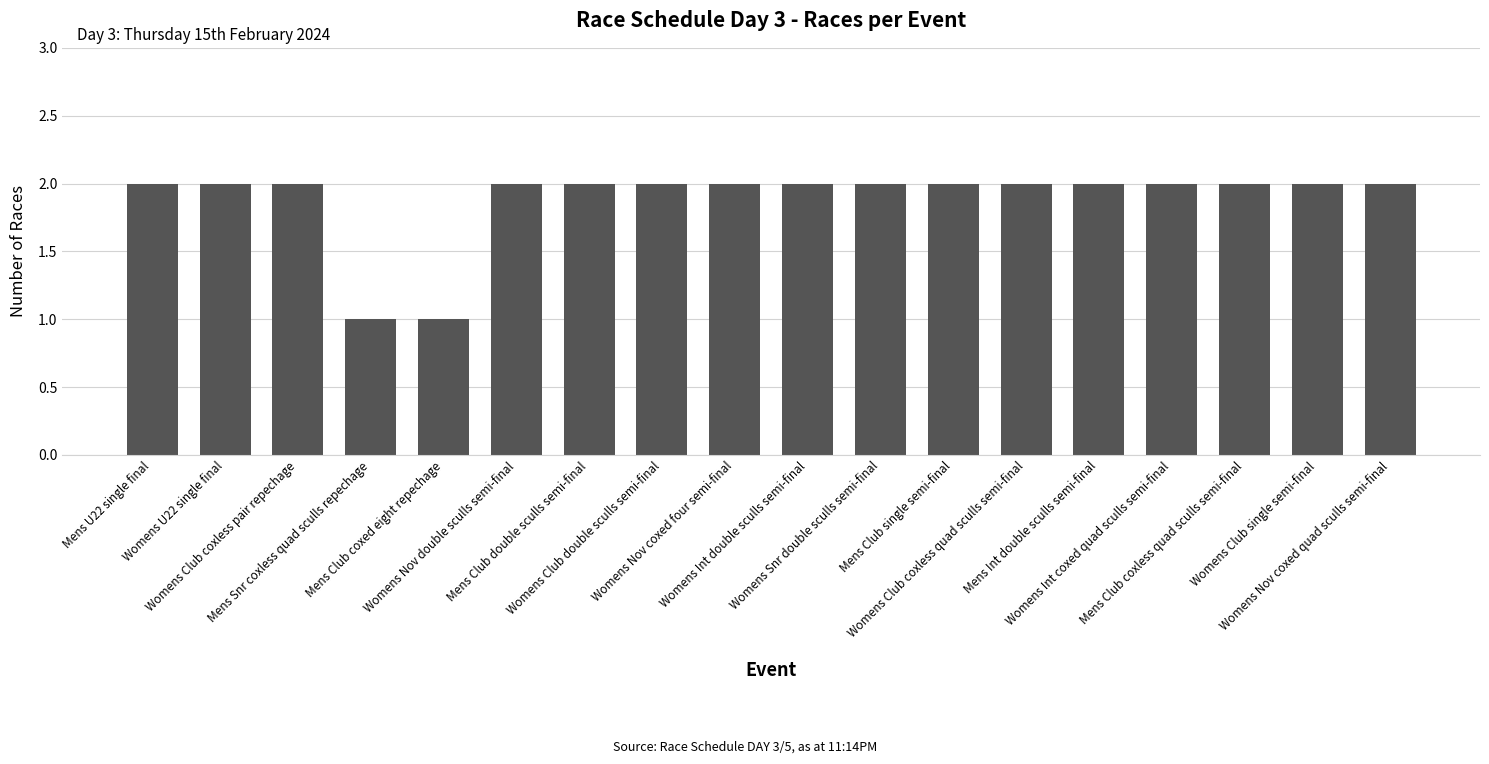

What is the label of the 4th bar from the left?

Mens Snr coxless quad sculls repechage